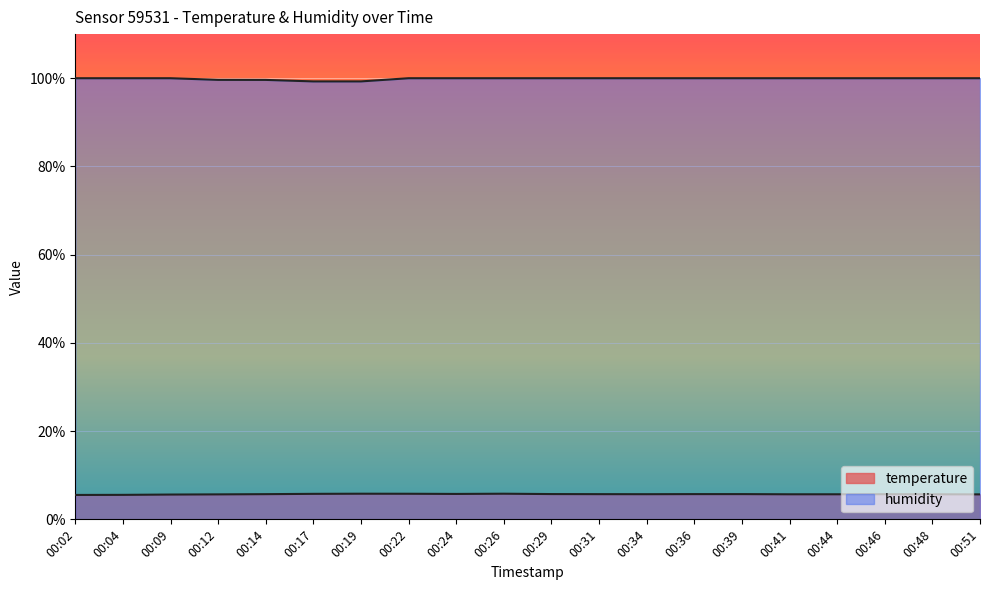

The temperature series shows 5.7 at 00:31. True or false?

True